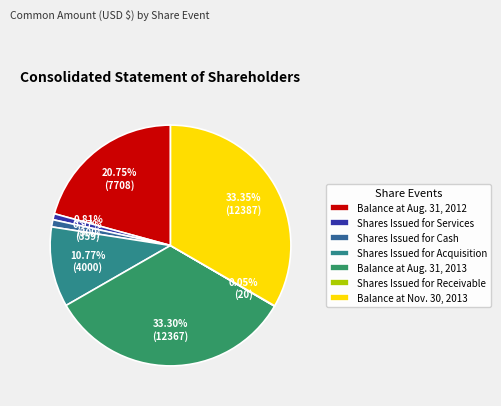

Does Balance at Nov. 30, 2013 account for over 50% of the chart?

No